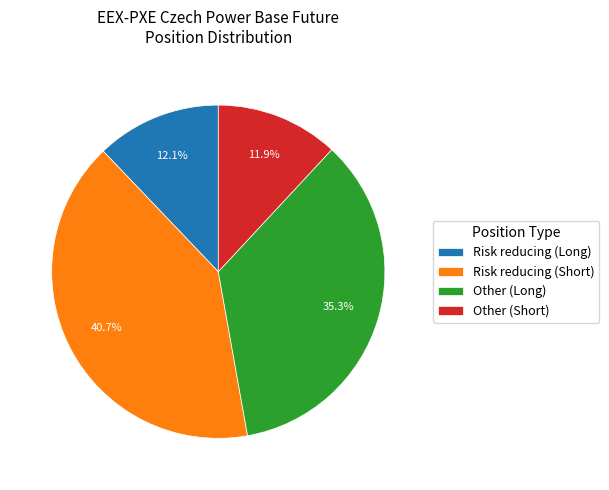

To the nearest percent, what percentage of the pie is Other (Long)?

35%